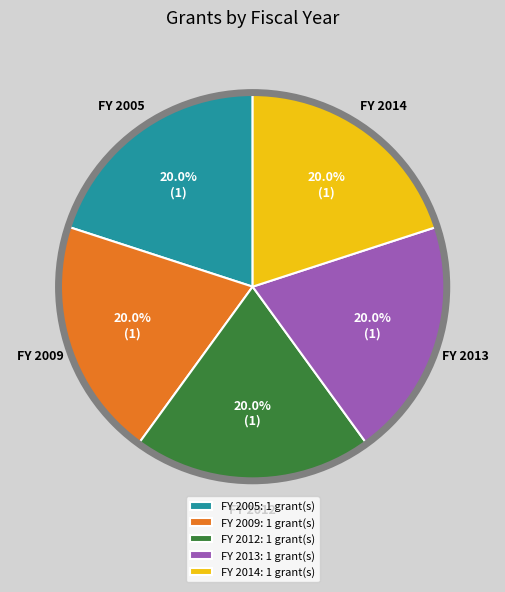

Is there any slice that represents more than half of the pie?

No